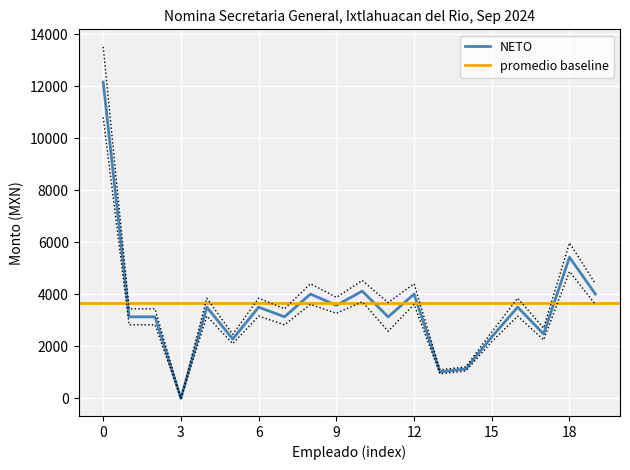

Reading left to right, list all the values displayed in this chart.

NETO: 12152.6	3135.3	3135.3	0.0	3506.1	2280.1	3506.1	3135.3	4007.9	3576.3	4122.2	3130.4	4007.9	1020.7	1132.8	2363.4	3506.1	2475.5	5424.4	4007.9
SUELDO_QUINCENAL: 13504.6	3442.1	3442.1	0.0	3851.1	2457.2	3851.1	3442.1	4404.7	3883.1	4530.7	3680.9	4404.7	1098.7	1210.8	2548.8	3851.1	2700.8	5974.9	4404.7
upper_bound: 10800.7	2828.5	2828.5	0.0	3161.0	2103.0	3161.0	2828.5	3611.2	3269.5	3713.7	2579.9	3611.2	942.7	1054.8	2178.0	3161.0	2250.3	4873.9	3611.2